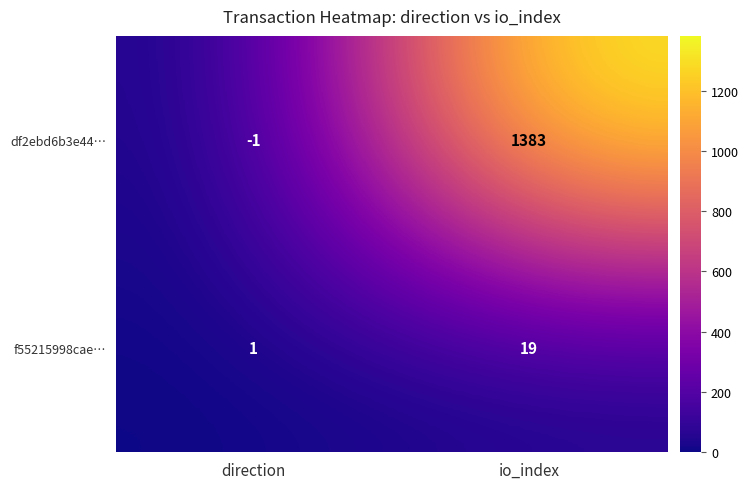

What is the minimum value shown in the chart?

-1